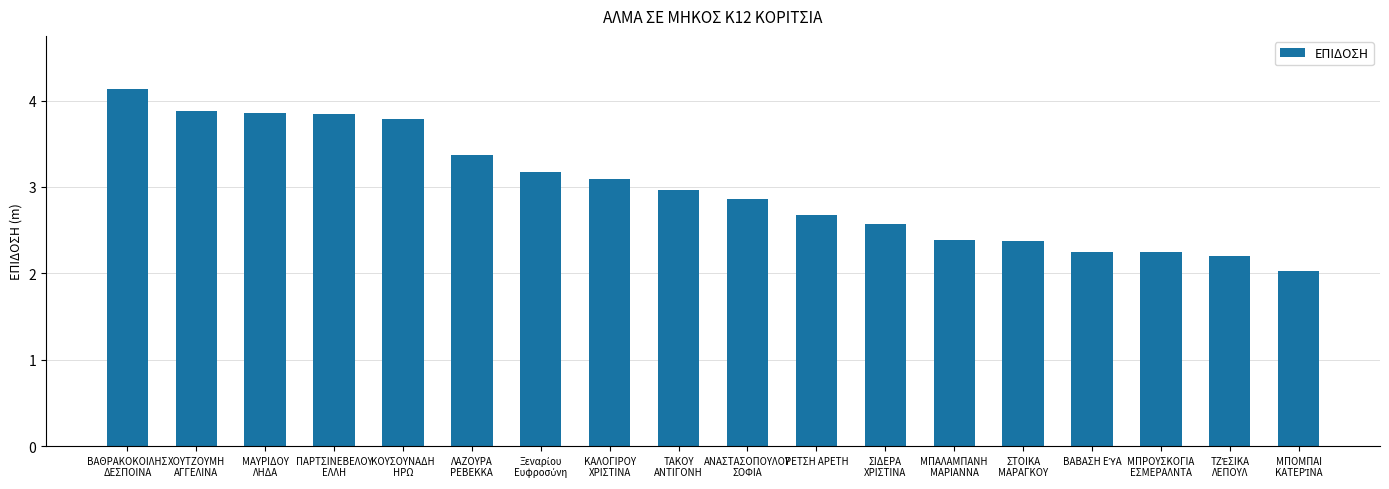

What is the greatest value displayed?

4.1